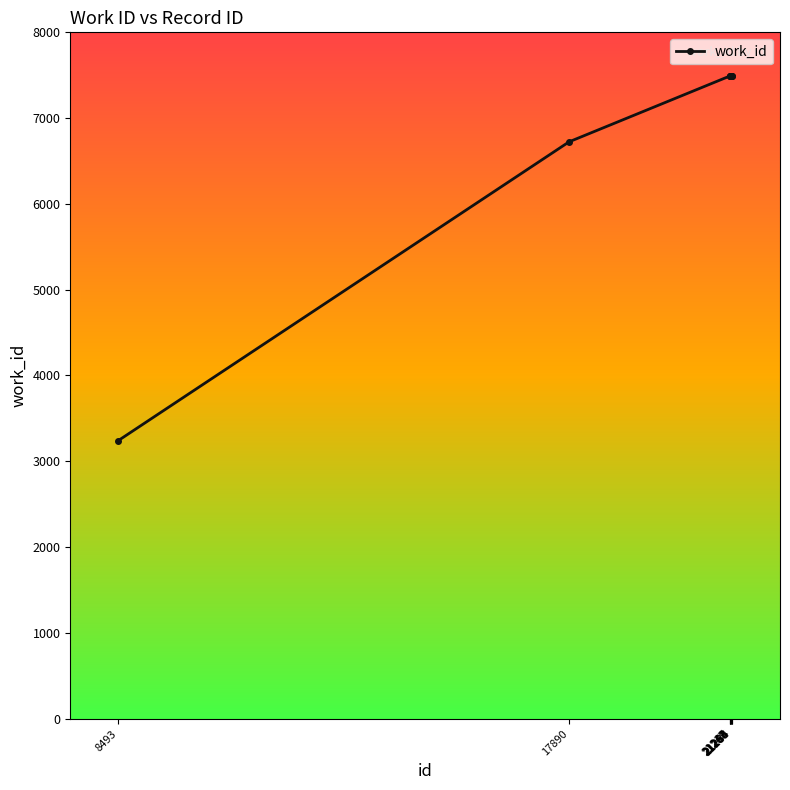

How many lines are shown in the chart?

1